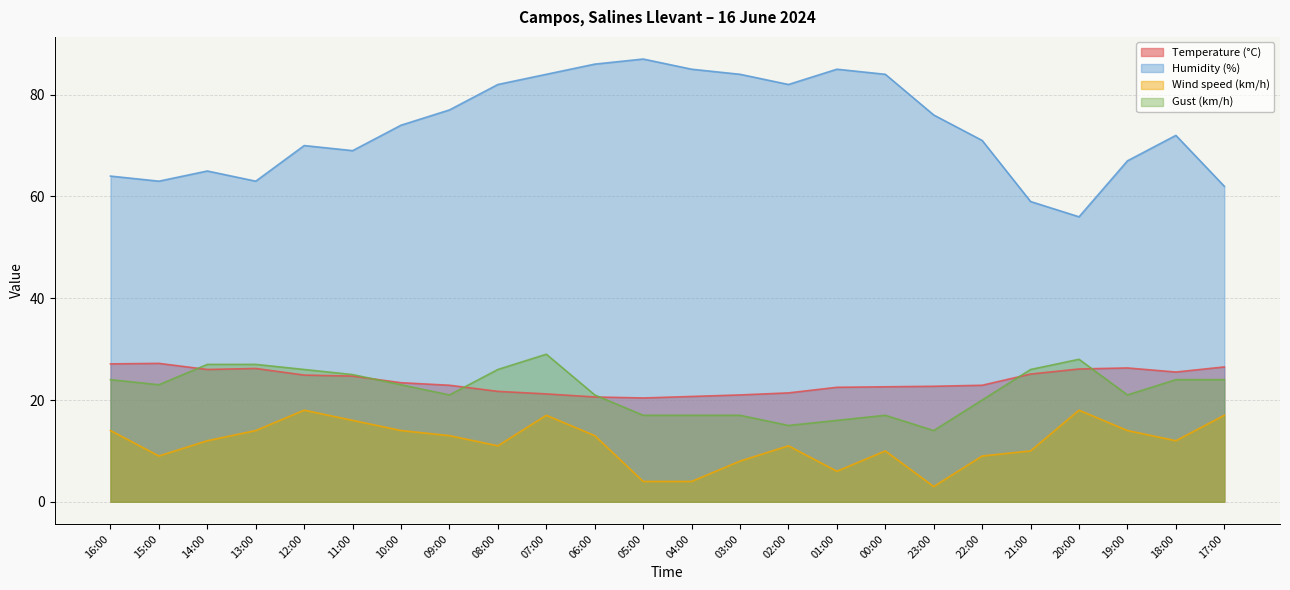

The Wind speed (km/h) series shows 16.3 at 14:00. True or false?

False